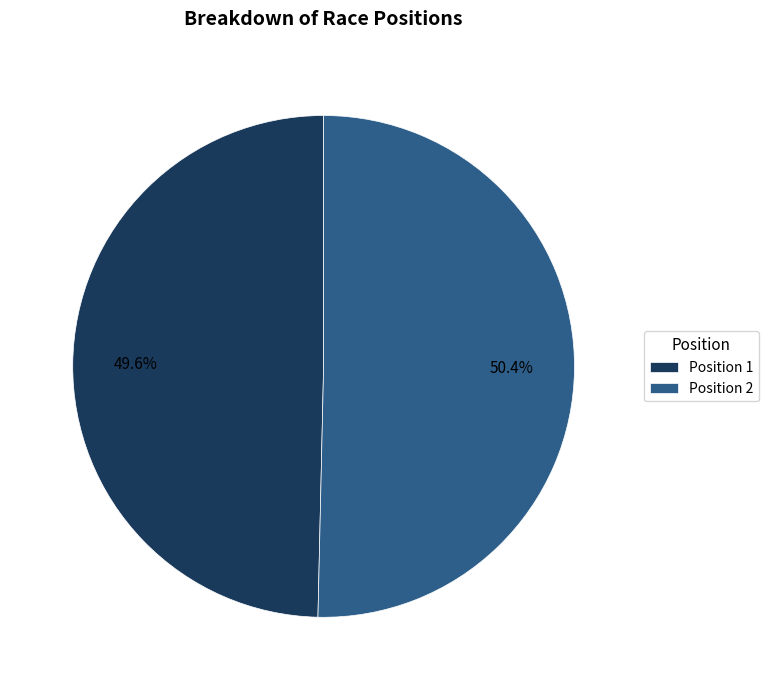

Rank the categories by value from highest to lowest.

Position 2, Position 1